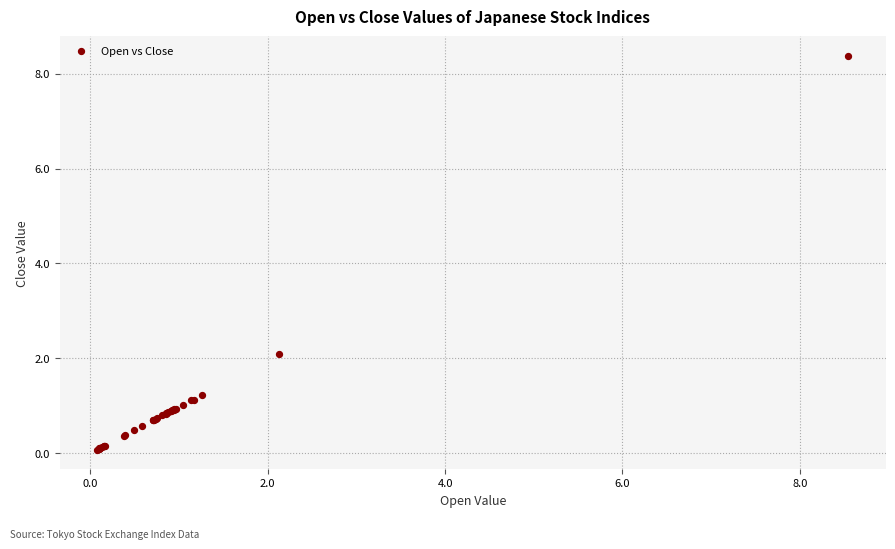

What Y value in the scatter plot is closest to 4?

2.1